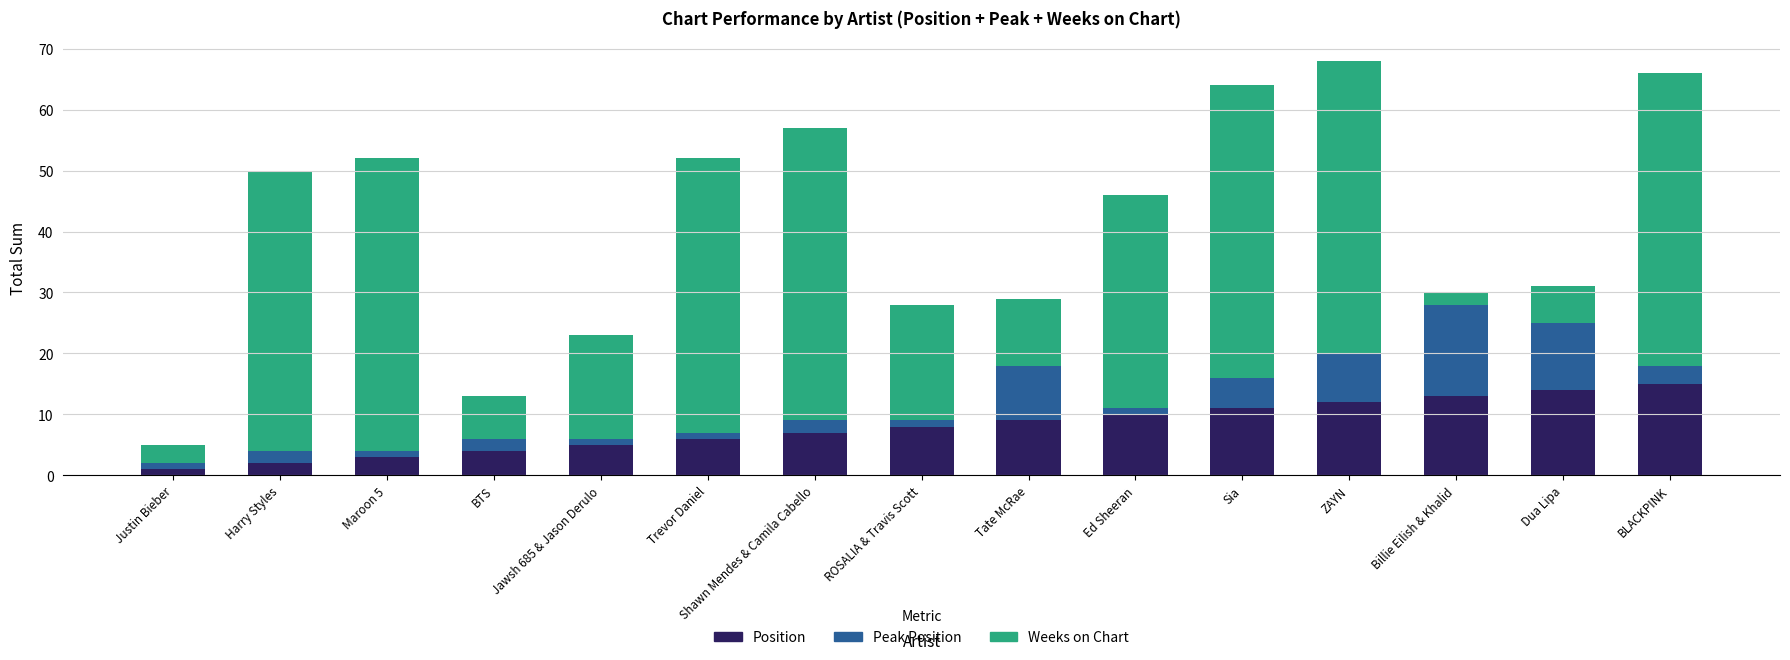

What is the total value across all series at Sia?

64